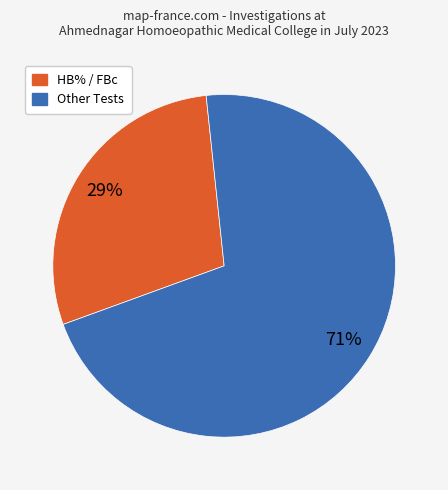

To the nearest percent, what is the difference between the largest and smallest slice percentages?

42%